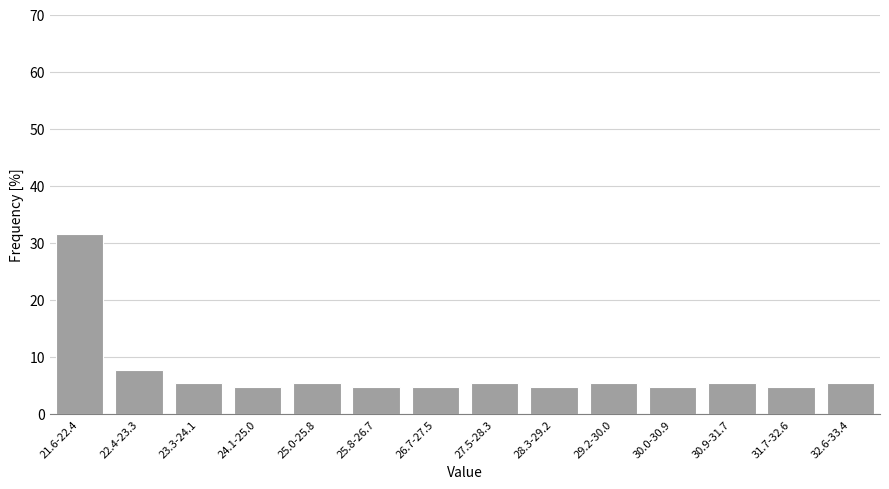

Reading left to right, what are all the values shown in this chart?

31.5	7.7	5.4	4.8	5.4	4.8	4.8	5.4	4.8	5.4	4.8	5.4	4.8	5.4